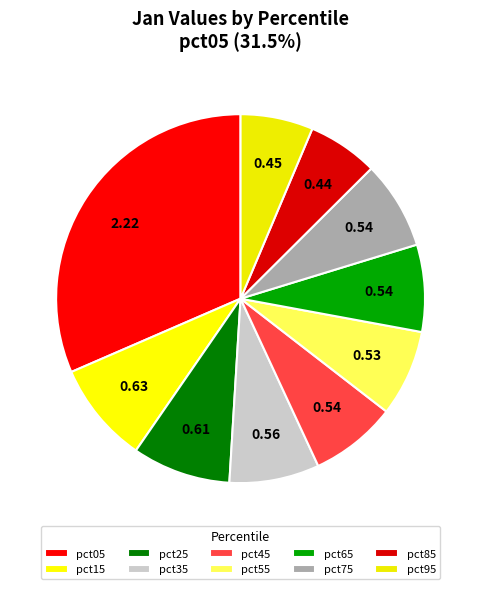

Between pct55 and pct75, which is larger?

pct75